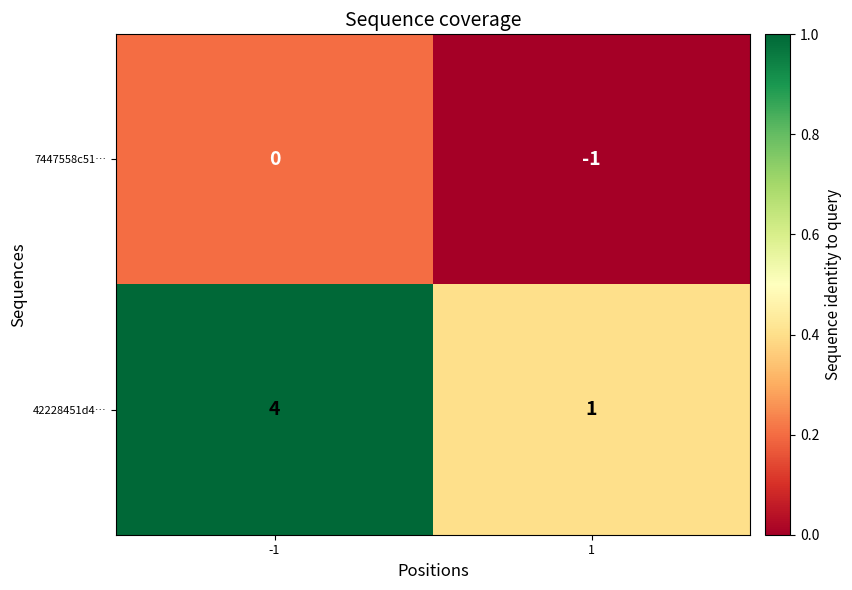

How many negative values does the 7447558c51… series have?

1